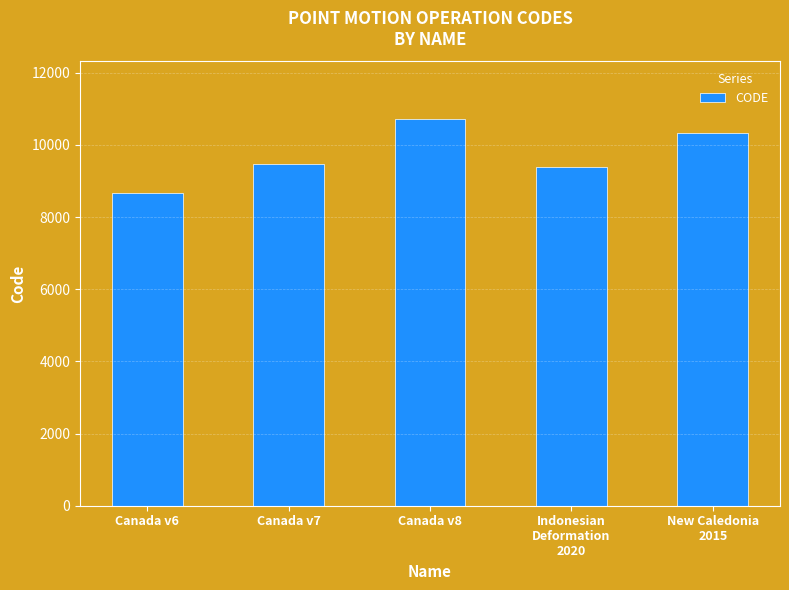

Reading left to right, extract all data points from this chart.

8676	9483	10707	9375	10323